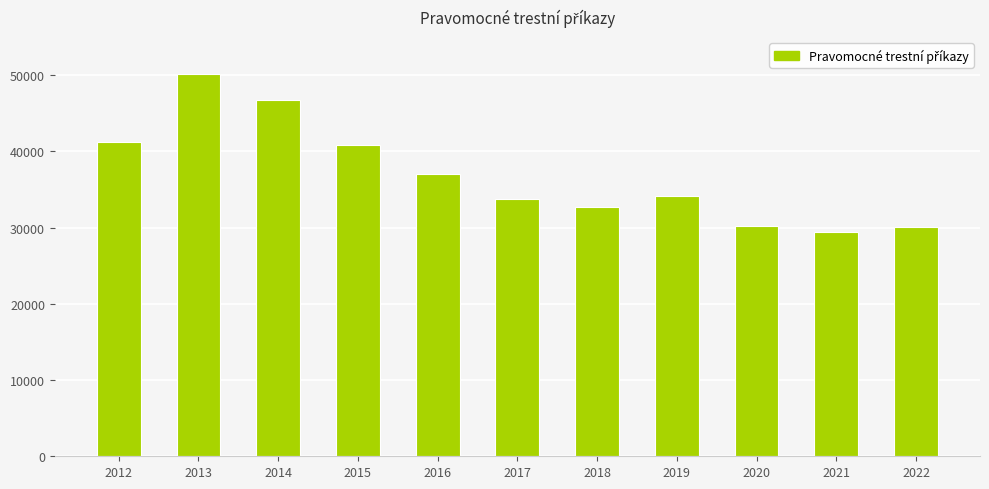

What is the smallest value displayed?

29395